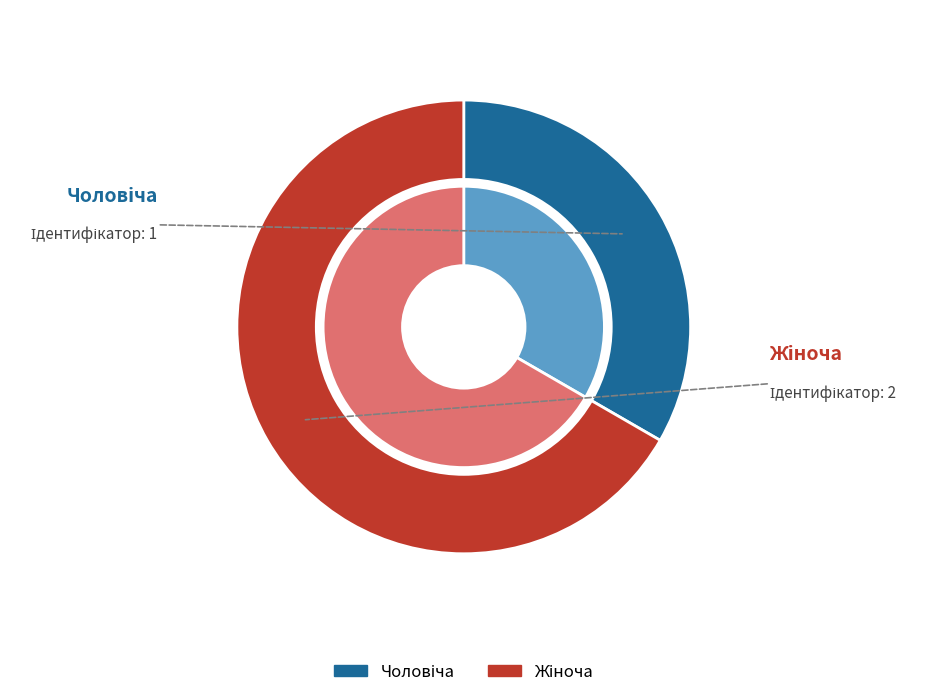

To the nearest percent, what is the difference between the Жіноча and Чоловіча slice percentages?

33%